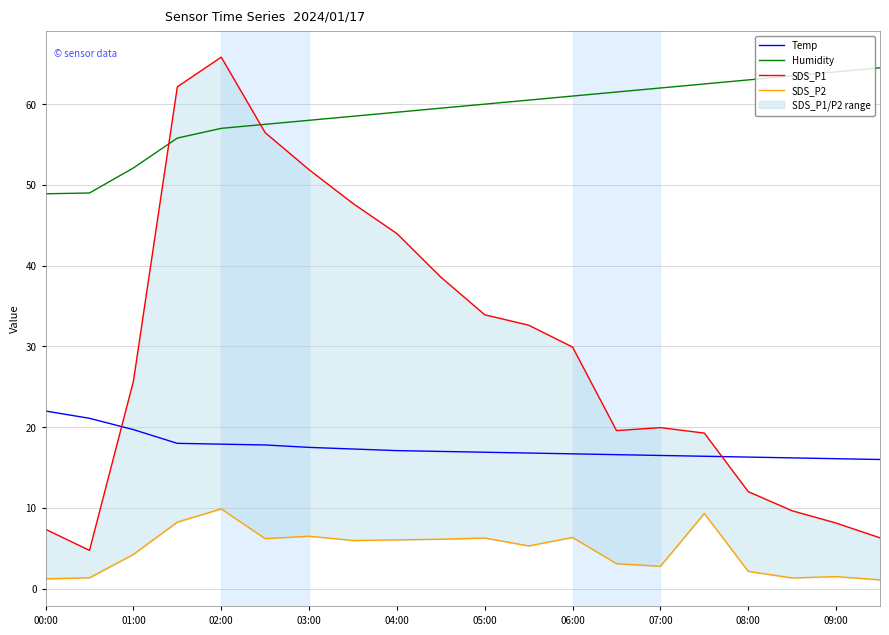

The Temp series shows 16.7 at 06:00. True or false?

True